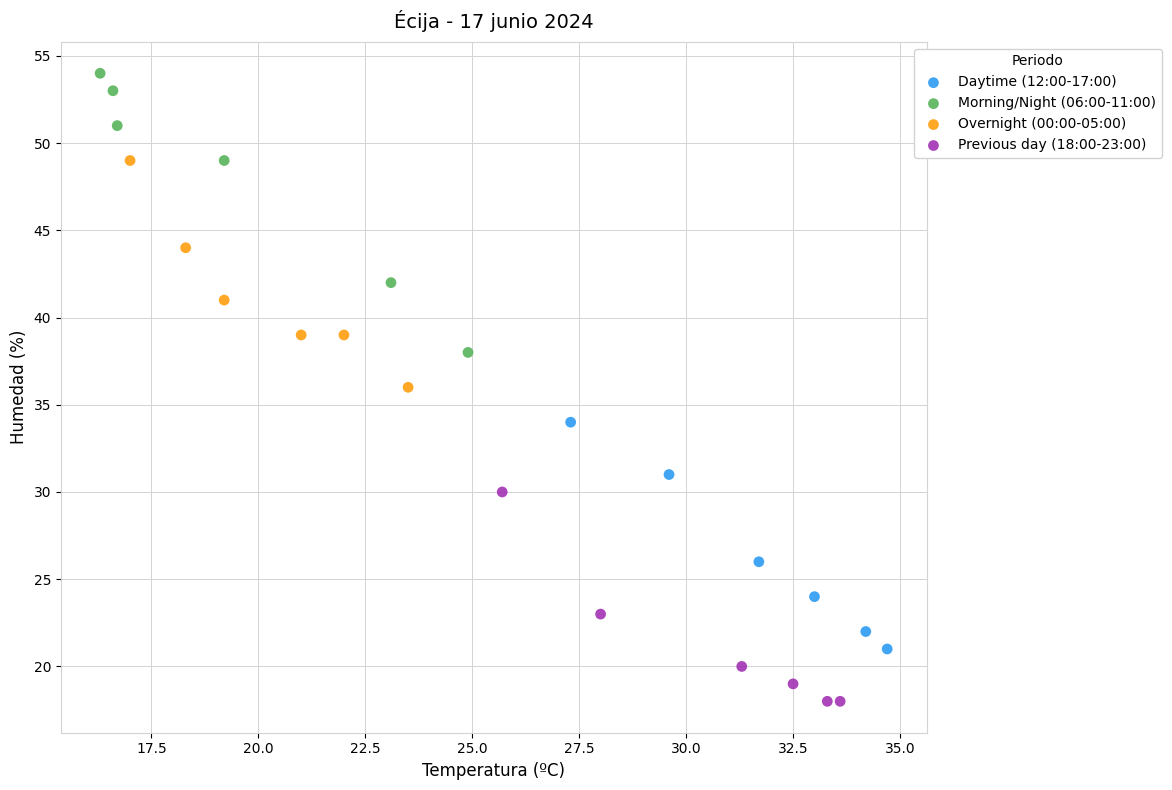

What are all the series names shown in the legend?

Daytime (12:00-17:00), Morning/Night (06:00-11:00), Overnight (00:00-05:00), Previous day (18:00-23:00)